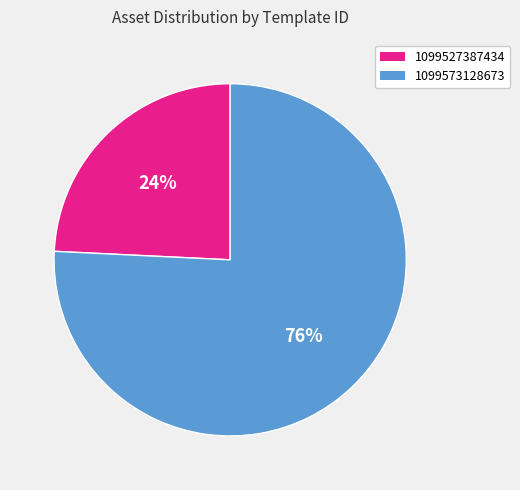

True or false: 1099573128673 accounts for 64% of the total.

False